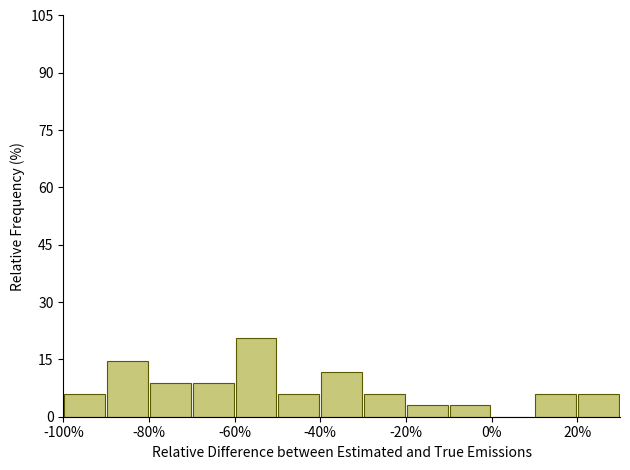

Reading left to right, transcribe this chart: for each bar, give the range it covers on the x-axis and its height. The values are not printed on the chart, so give them approximately, as read against the axis.

-100 to -90: 6
-90 to -80: 14
-80 to -70: 8
-70 to -60: 8
-60 to -50: 20
-50 to -40: 6
-40 to -30: 12
-30 to -20: 6
-20 to -10: 2
-10 to 0: 2
0 to 10: 0
10 to 20: 6
20 to 30: 6